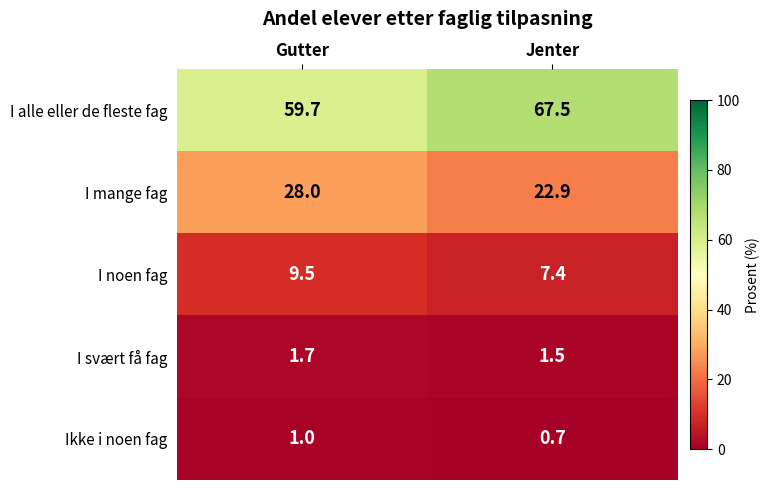

Count the number of data series in this chart.

5